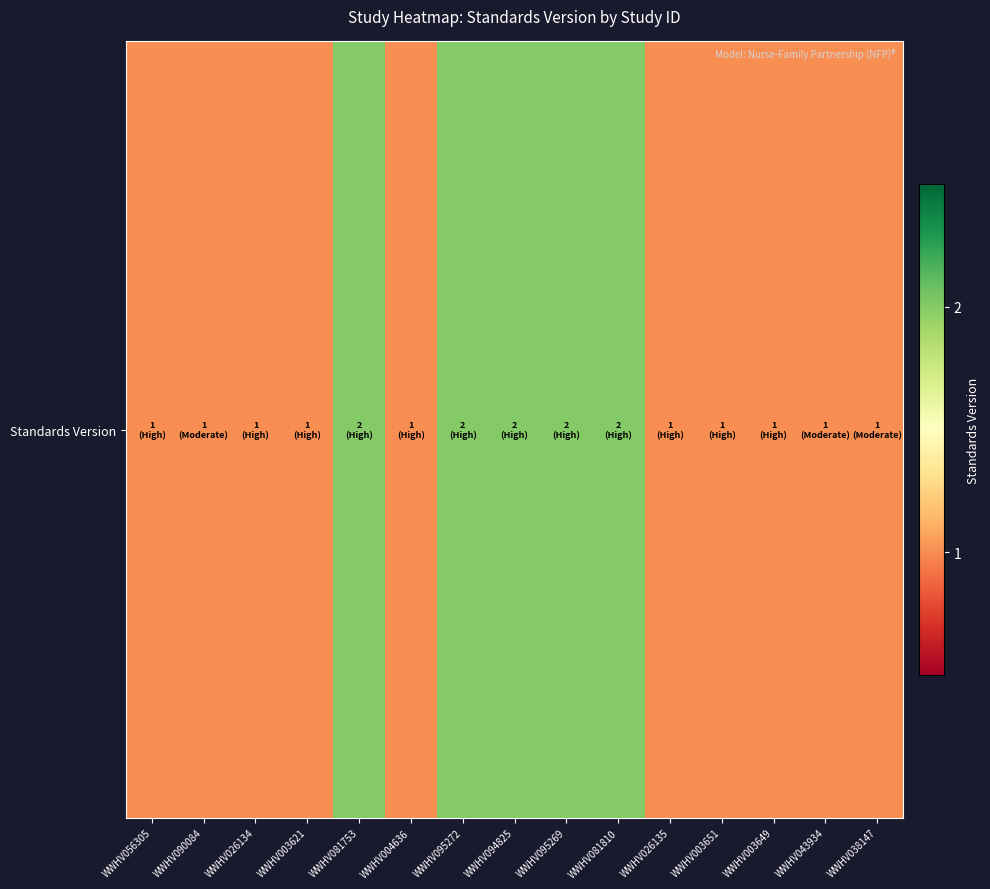

What is the ratio of the value at WWHV095269 to the value at WWHV004636?

2.0